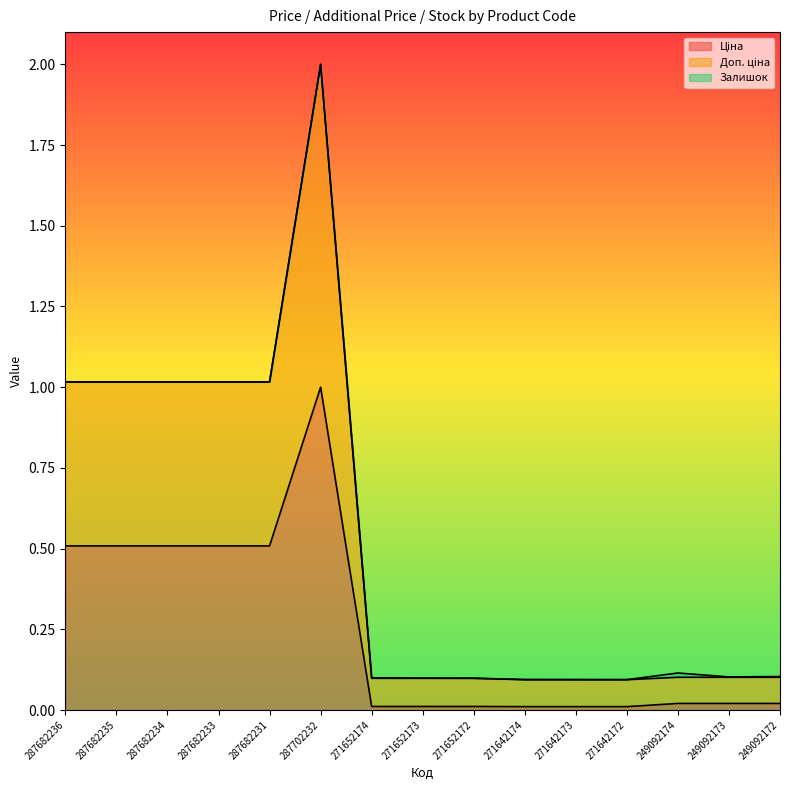

True or false: Доп. ціна has more than 2 interior local peaks.

False